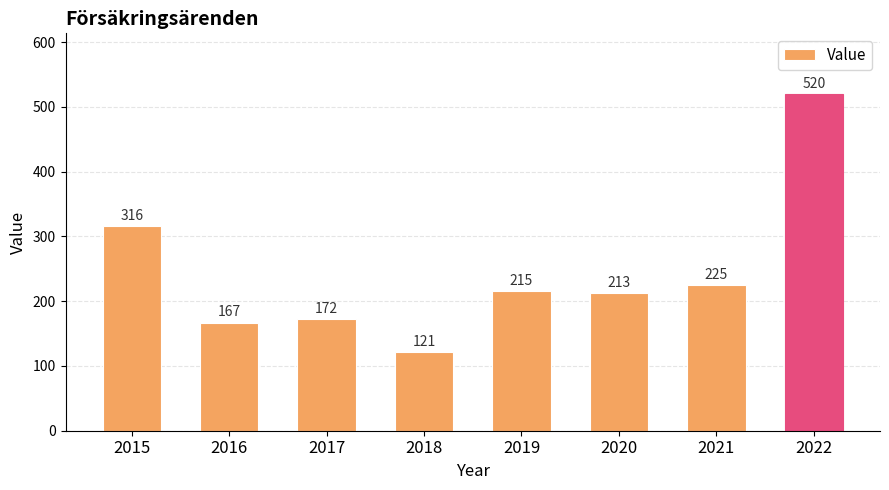

Reading left to right, what are all the values shown in this chart?

2015=316	2016=167	2017=172	2018=121	2019=215	2020=213	2021=225	2022=520